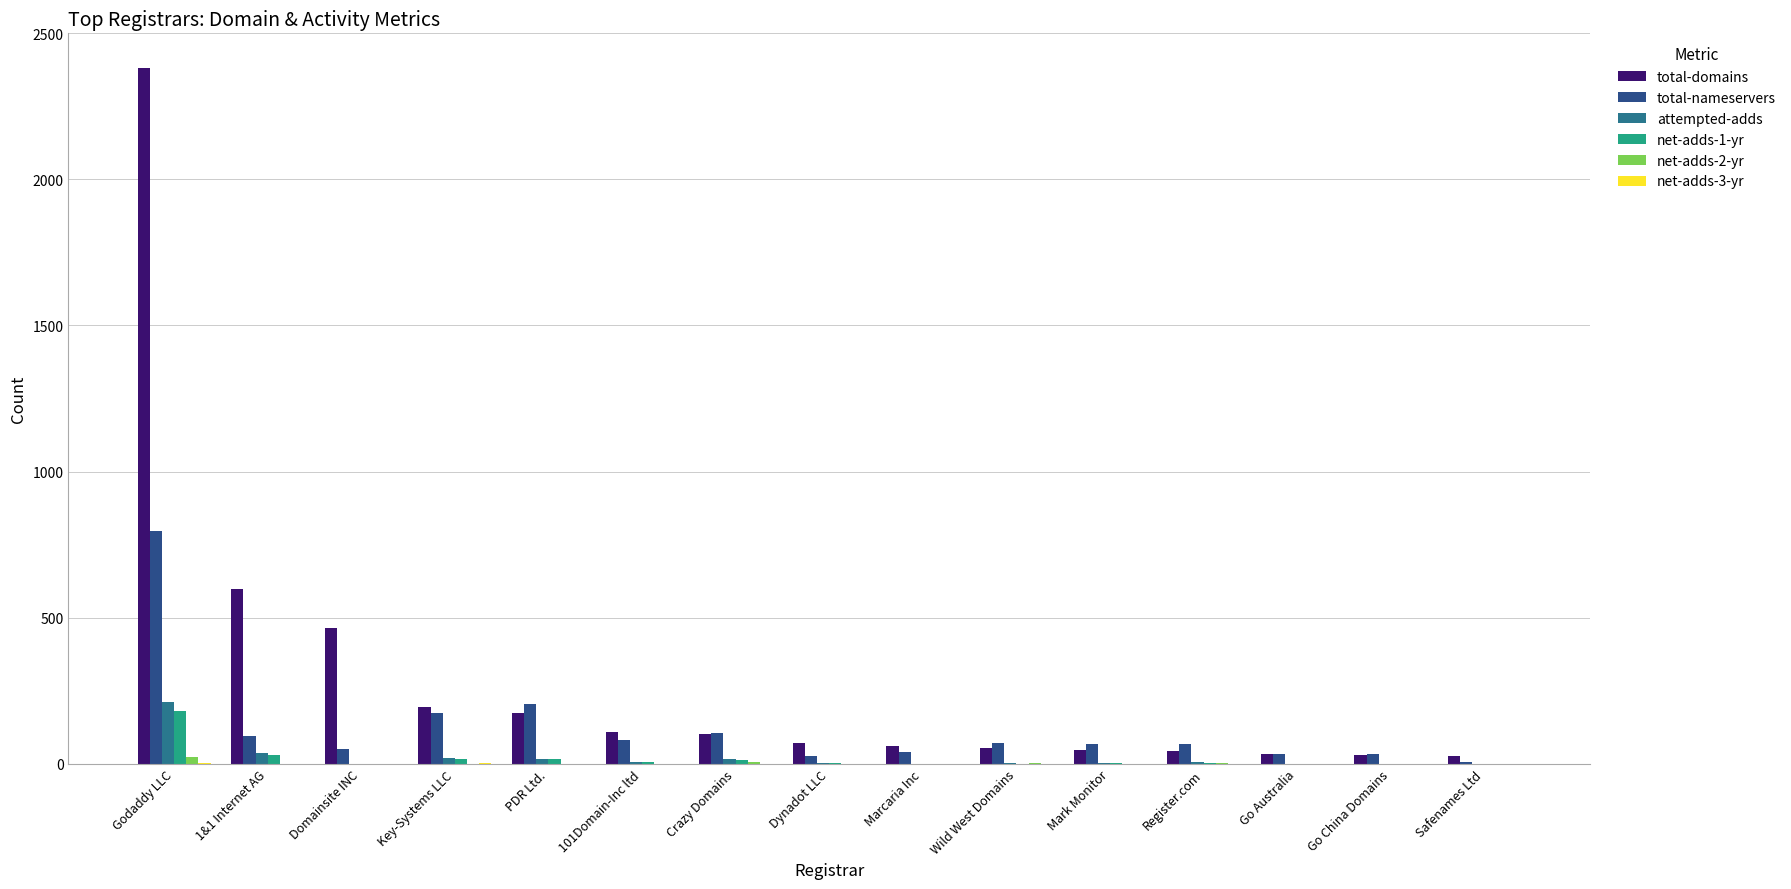

What is the average value of the total-domains series?

293